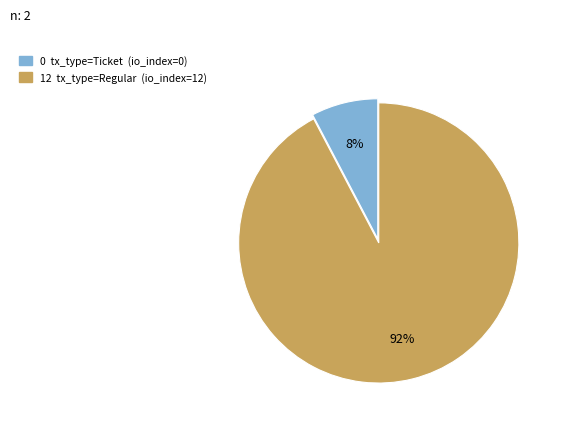

Does any single category account for the majority?

Yes